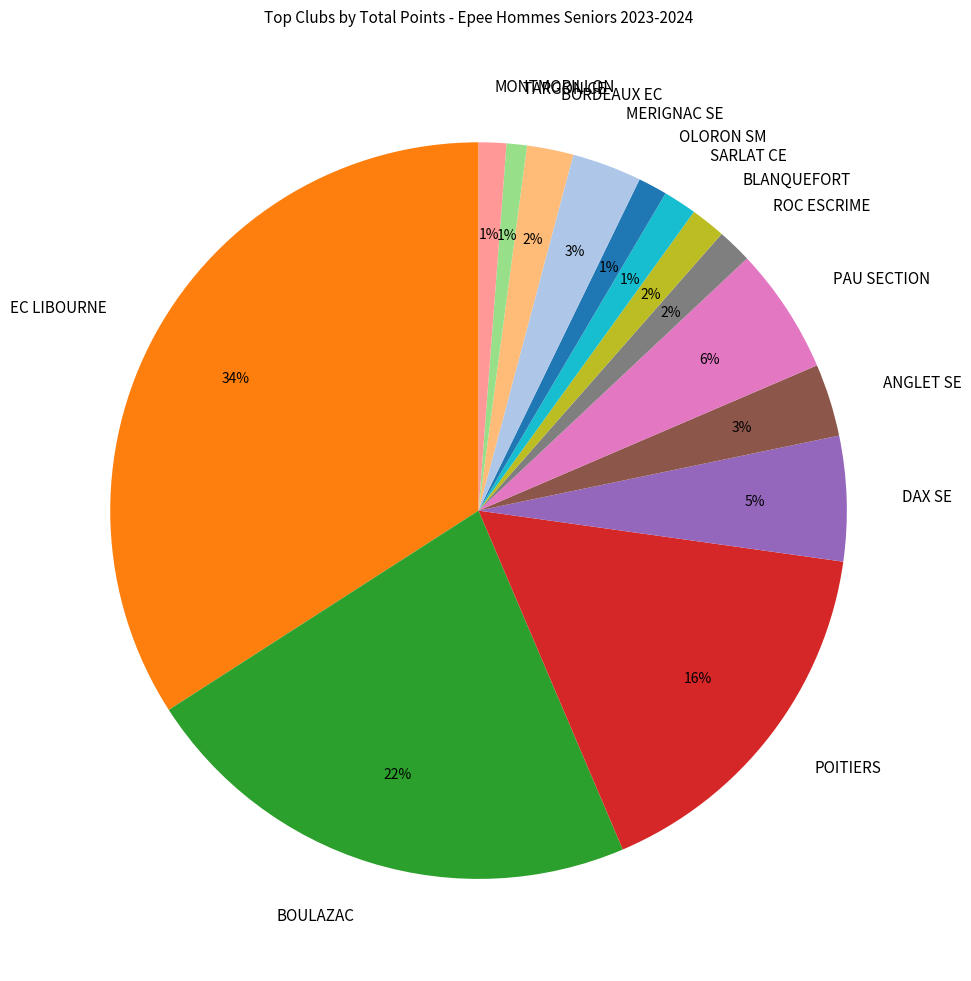

How many slices are in this pie chart?

14